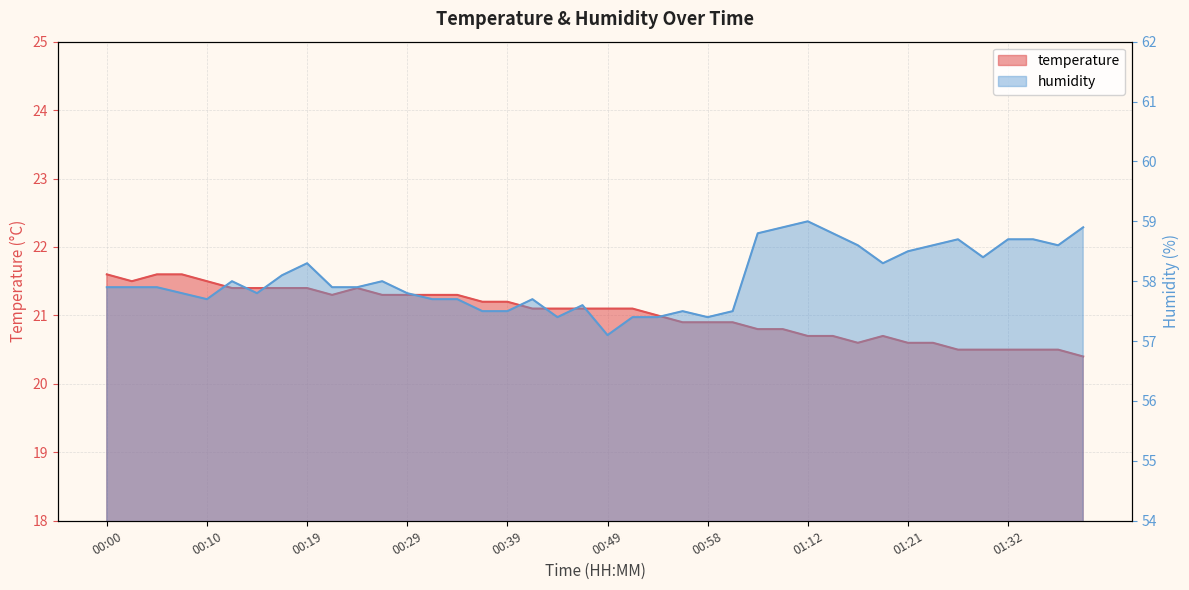

True or false: humidity and temperature cross at least once.

False